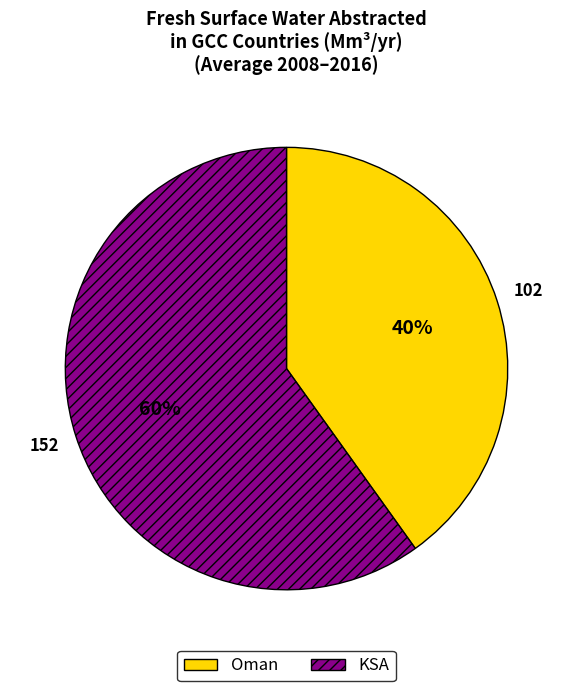

The Oman slice represents 50% of the pie. True or false?

False